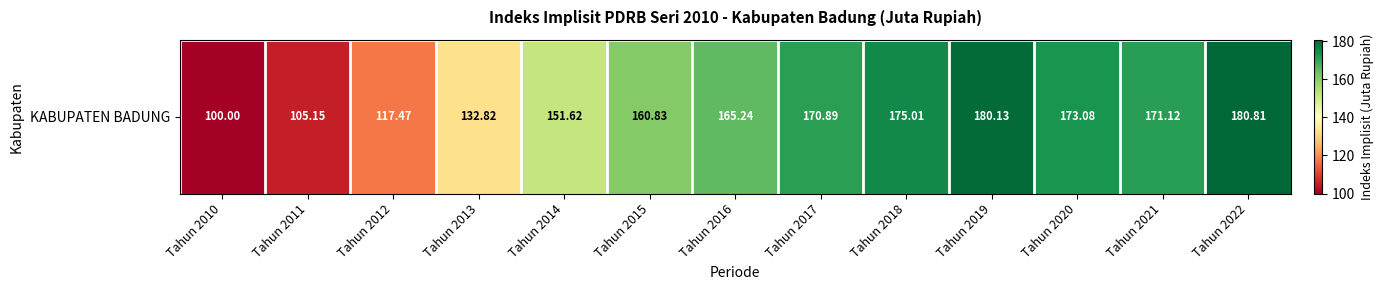

Where is the data nearest to the value 140?

Tahun 2013